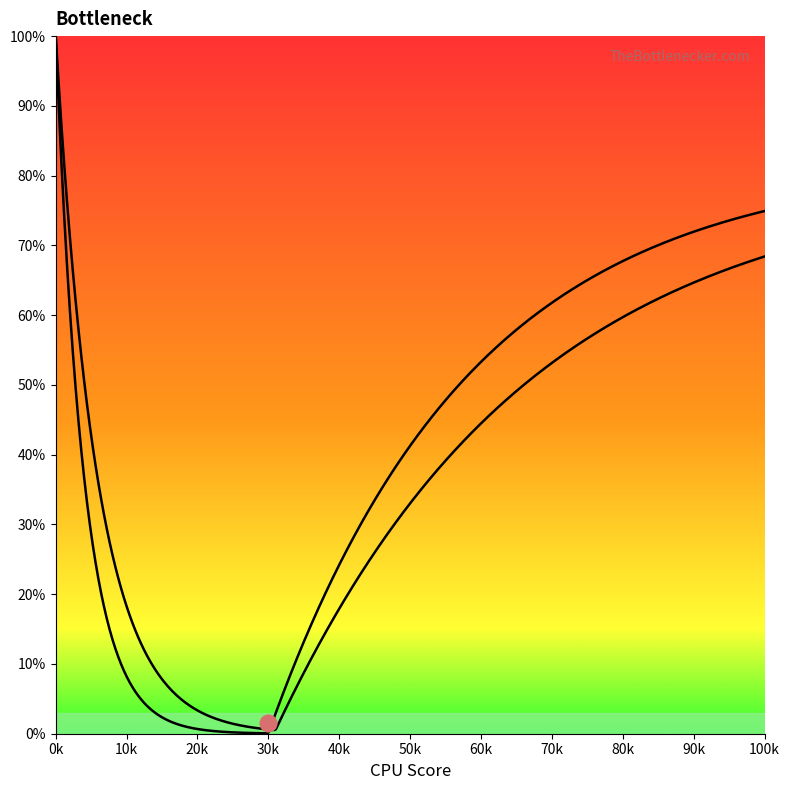

In Curve2, how many points are lower than both neighbors (excluding endpoints)?

1